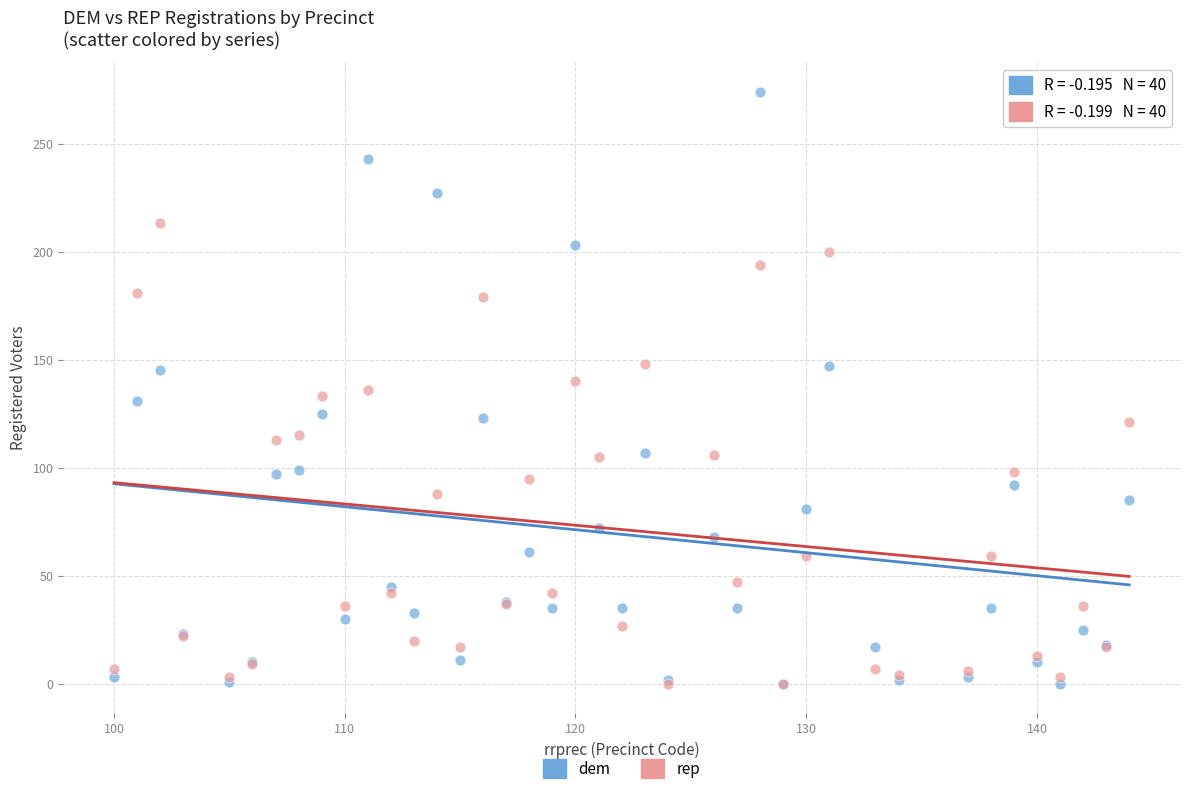

Which series has the widest spread of Y values?

dem